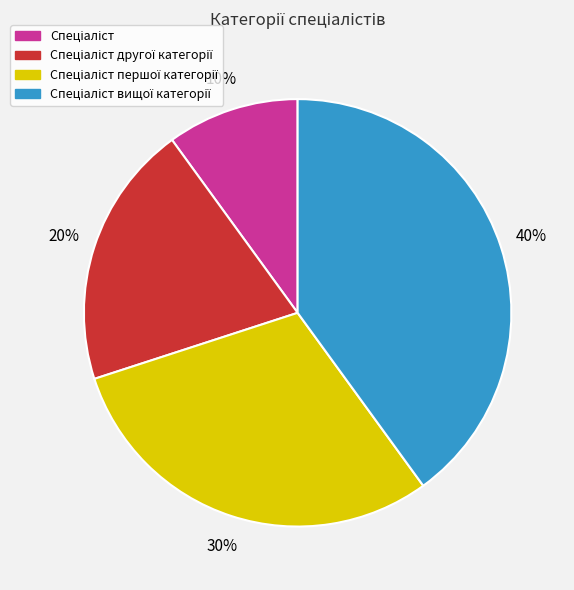

Is there a majority slice in this chart?

No